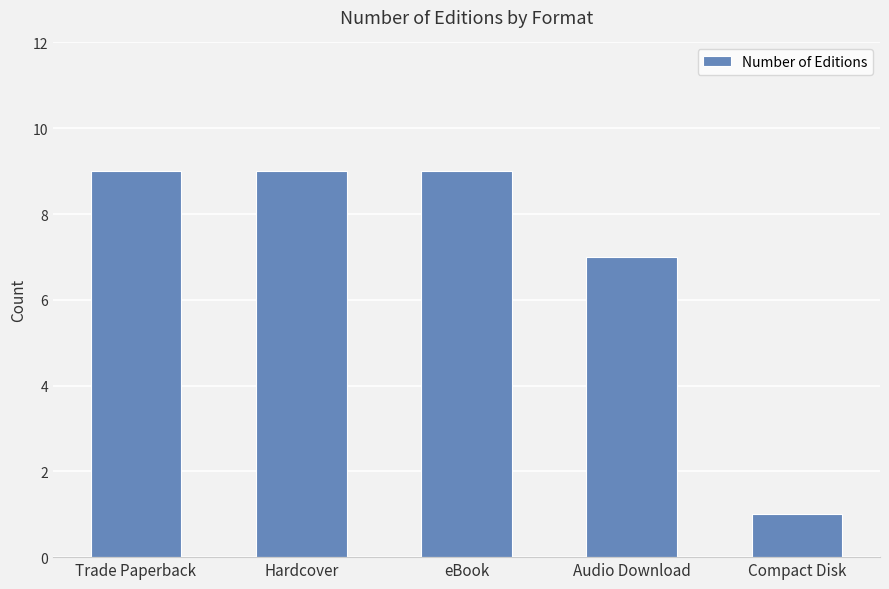

What is the change in value from Trade Paperback to Audio Download?

-2